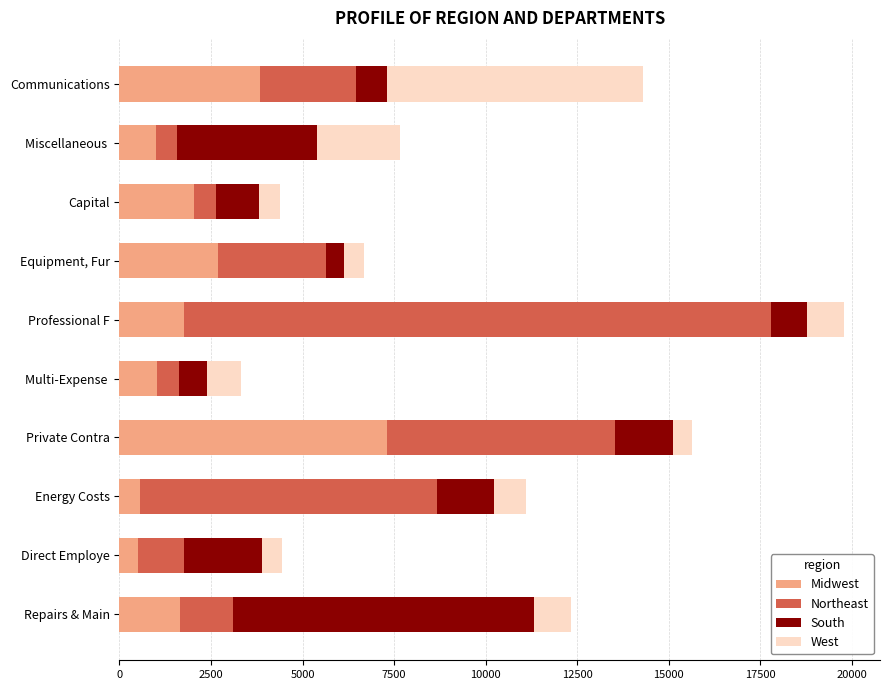

What is the maximum value for Midwest?

7315.0